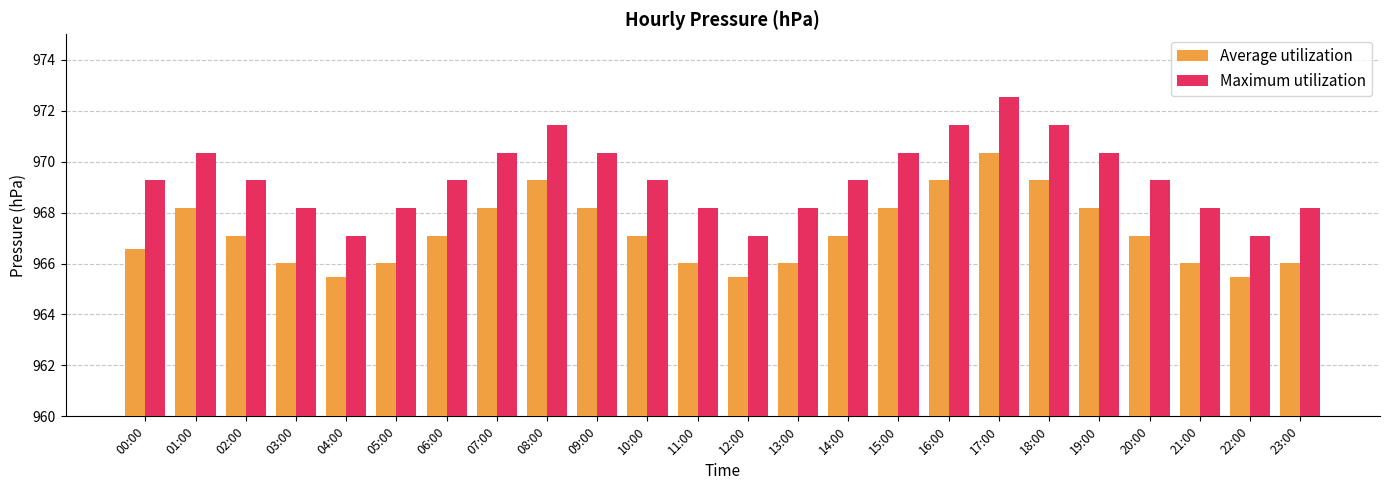

The Maximum utilization series shows 255.6 at 02:00. True or false?

False